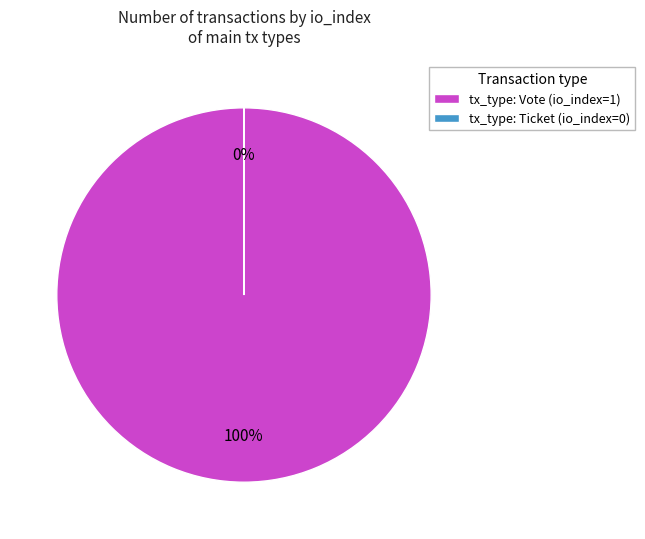

What is the largest slice in the pie chart?

tx_type: Vote (io_index=1)